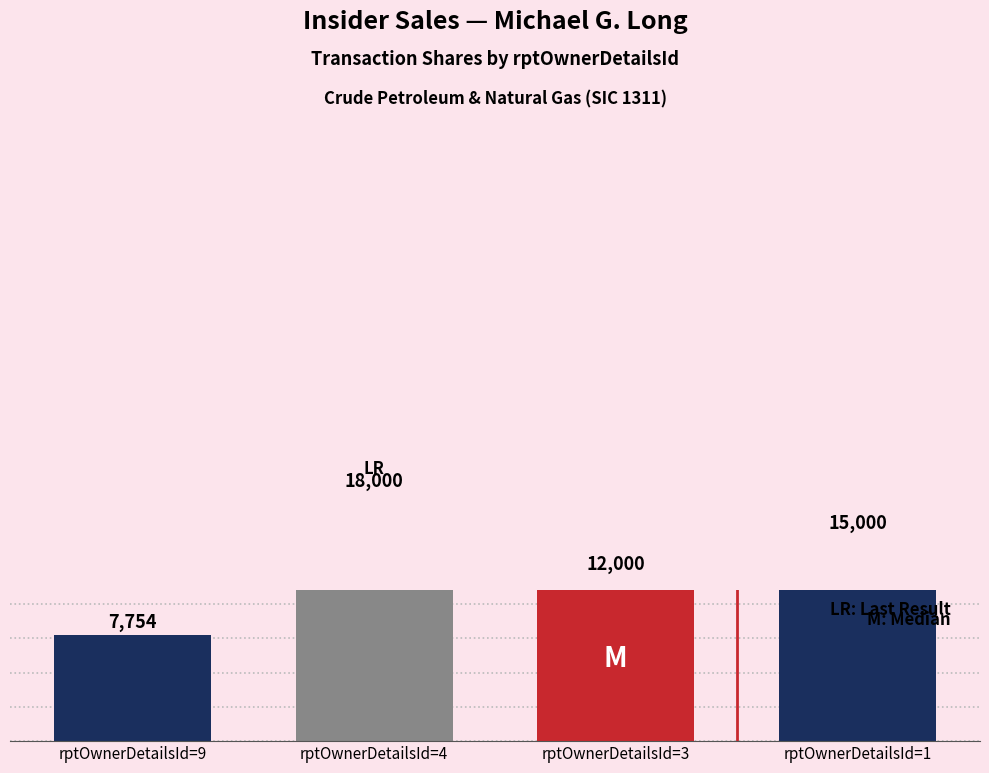

What is the smallest value displayed?

7754